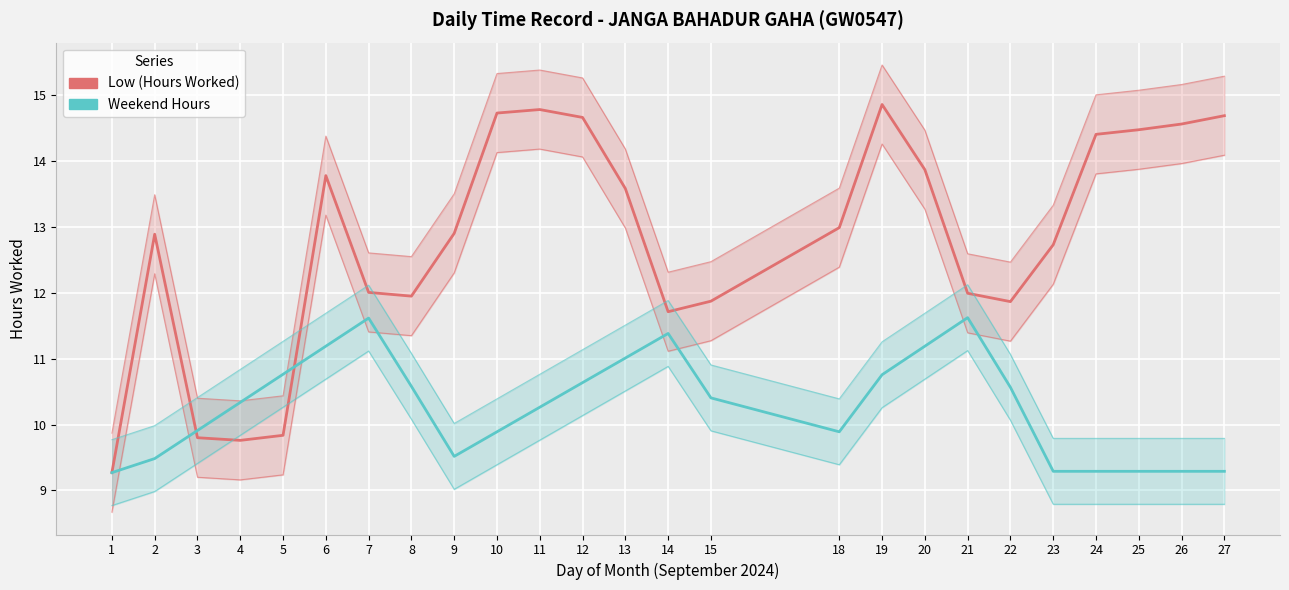

Reading left to right, list all the values displayed in this chart.

Low (Hours Worked): 1=9.3	2=12.9	3=9.8	4=9.8	5=9.8	6=13.8	7=12.0	8=11.9	9=12.9	10=14.7	11=14.8	12=14.7	13=13.6	14=11.7	15=11.9	18=13.0	19=14.9	20=13.9	21=12.0	22=11.9	23=12.7	24=14.4	25=14.5	26=14.6	27=14.7
Weekend Hours: 1=9.3	2=9.5	3=9.9	4=10.3	5=10.8	6=11.2	7=11.6	8=10.6	9=9.5	10=9.9	11=10.3	12=10.6	13=11.0	14=11.4	15=10.4	18=9.9	19=10.8	20=11.2	21=11.6	22=10.6	23=9.3	24=9.3	25=9.3	26=9.3	27=9.3